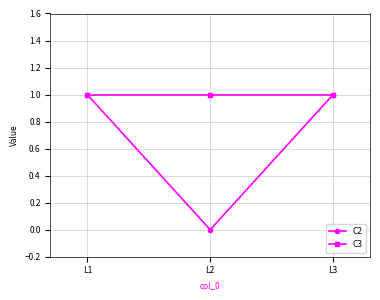

At how many categories does at least one series exceed 0?

3